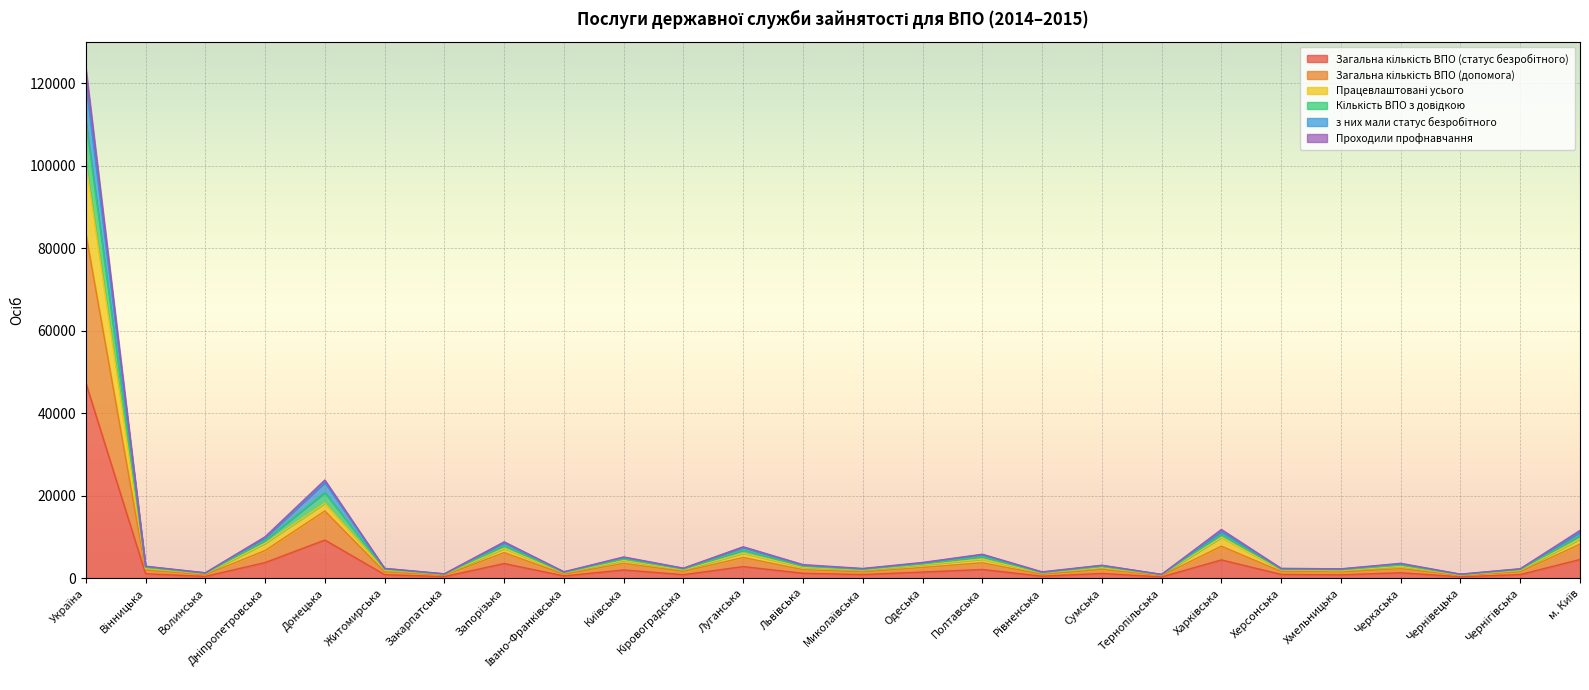

Which category has the lowest value in the Загальна кількість ВПО (допомога) series?

Тернопільська